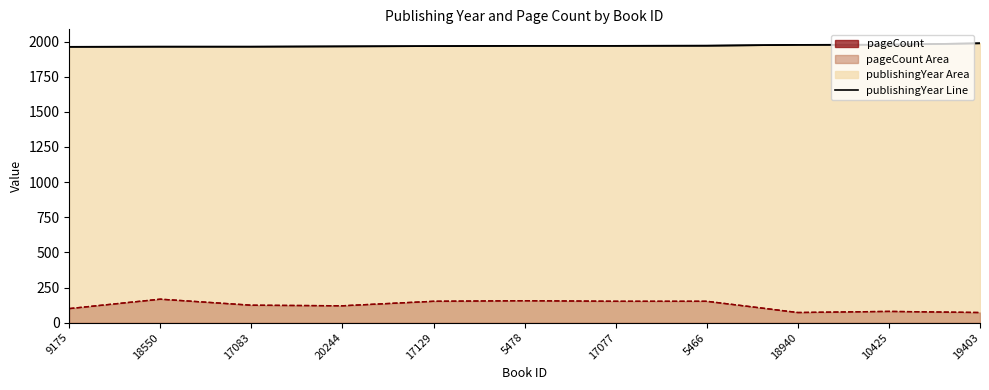

How many lines are shown in the chart?

2